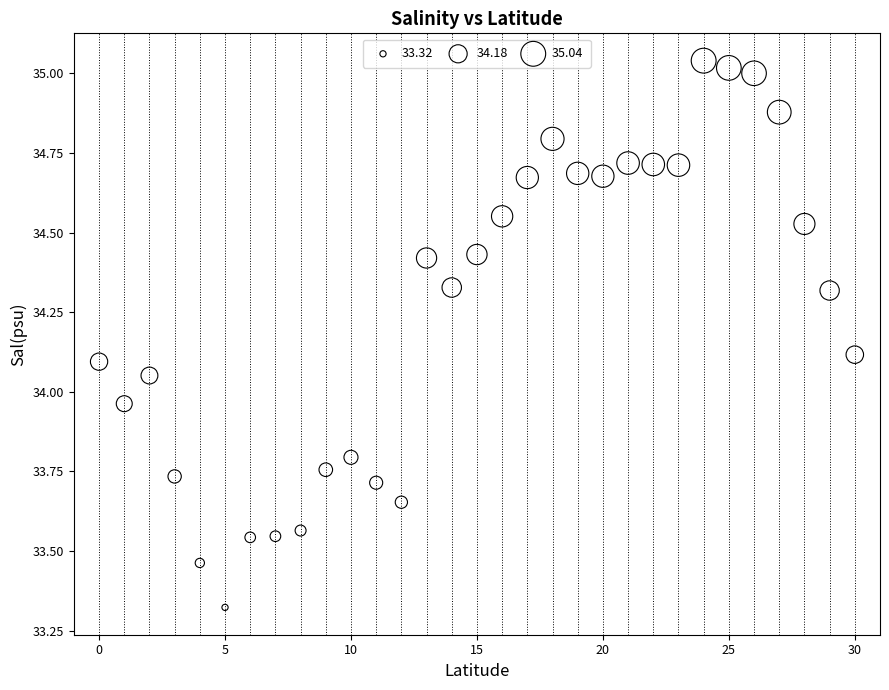

What is the range of Y values (max minus min)?

1.7